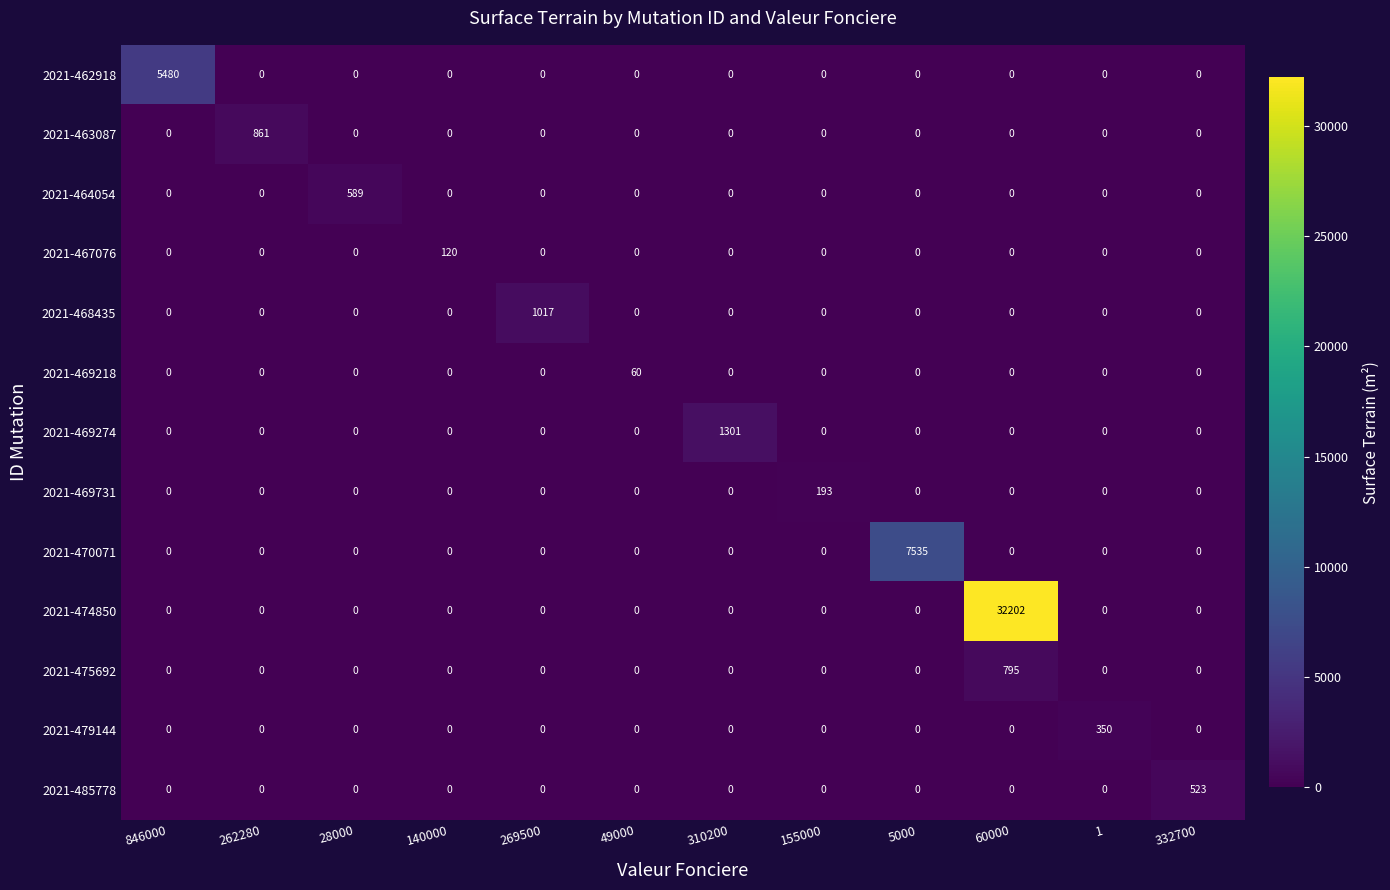

What is the sum of the 2021-474850 values at 60000 and 28000?

32202